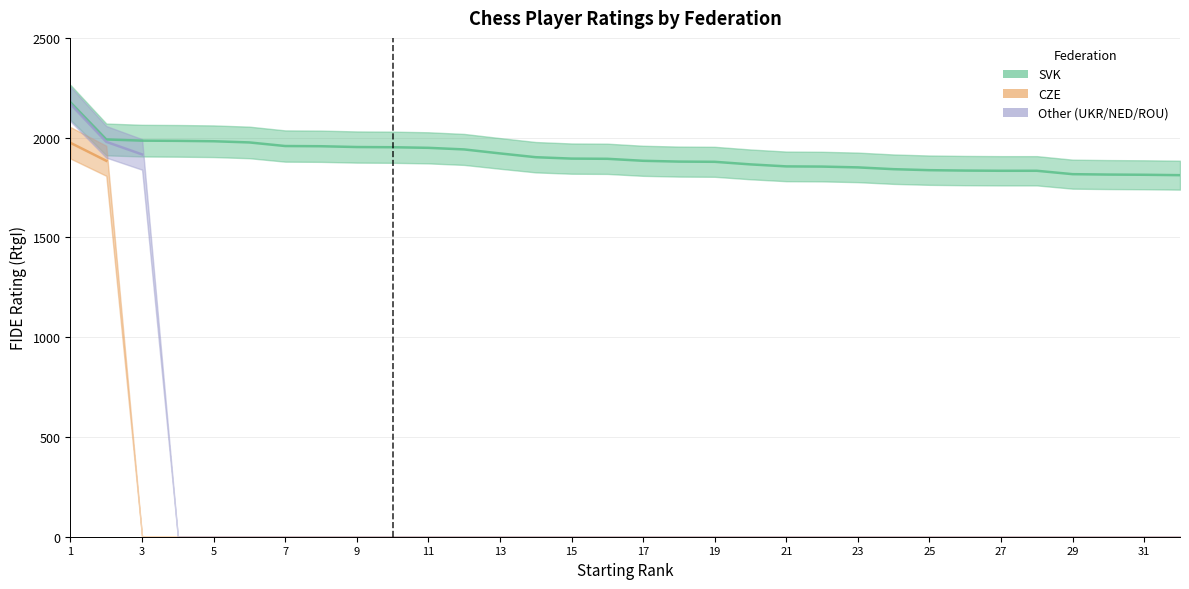

How many values in the CZE series exceed 0?

2